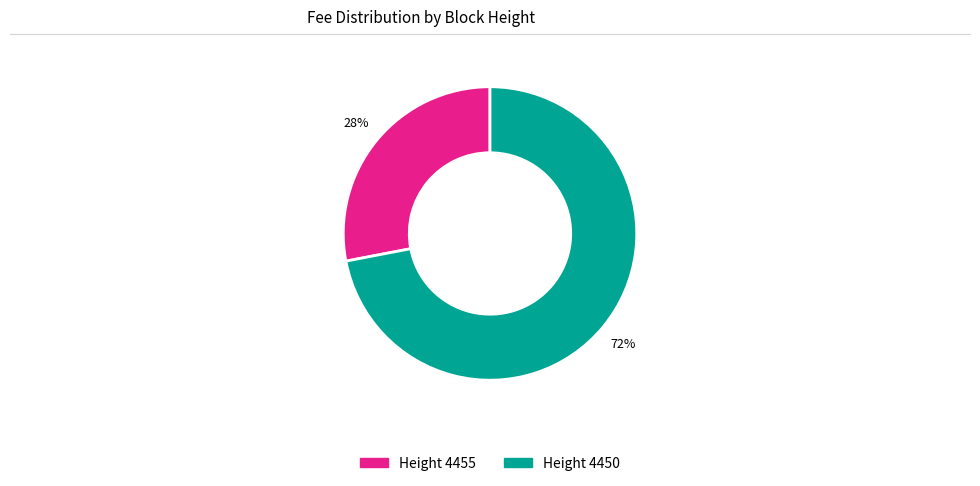

Does any single category account for the majority?

Yes